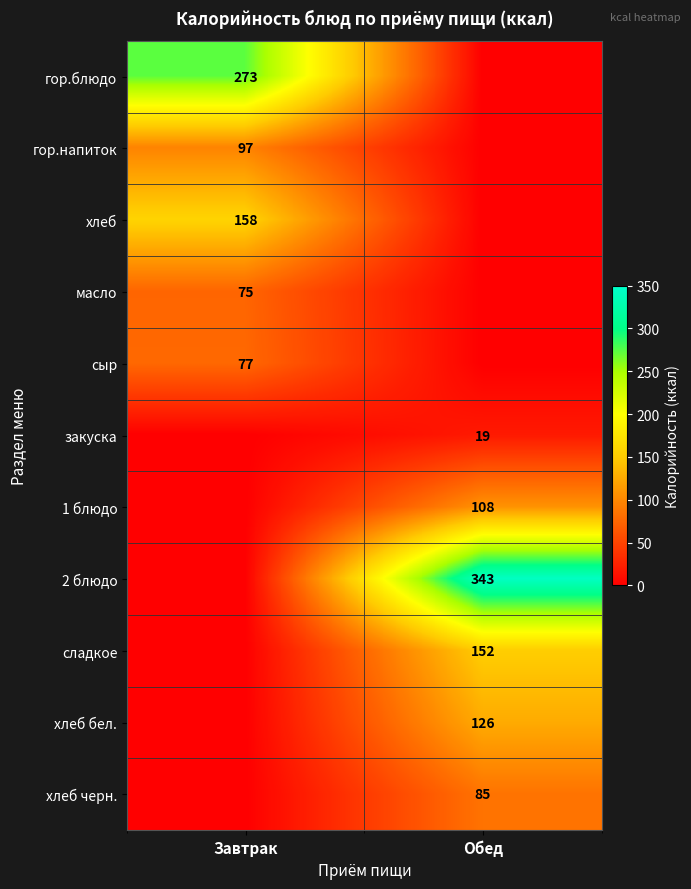

True or false: хлеб has a value of 158 at Завтрак.

True